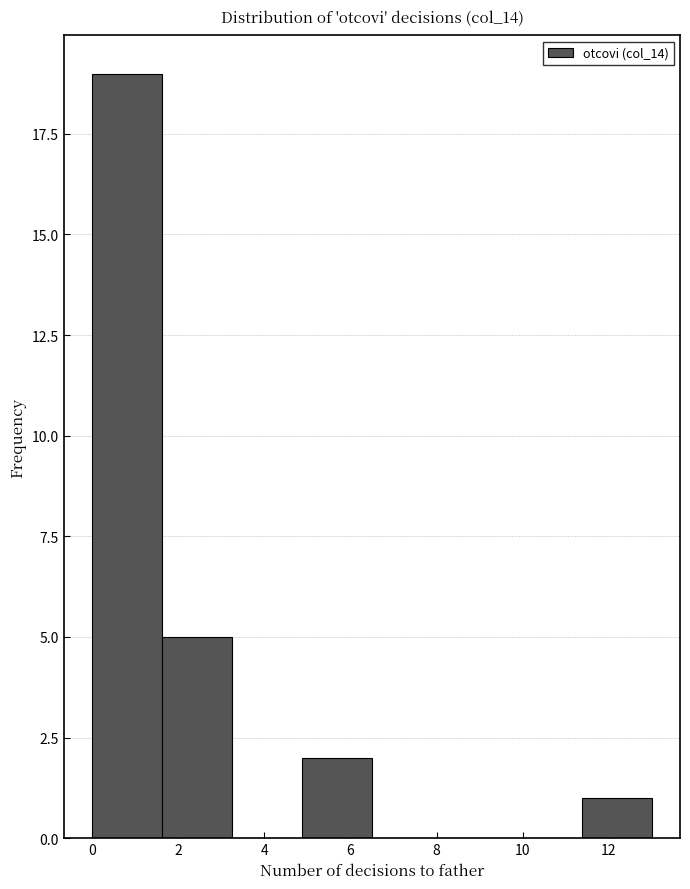

Reading left to right, transcribe this chart: for each bar, give the range it covers on the x-axis and its height. Neither the bar edges nor the heights are printed on the chart, so give them approximately, as read against the axes.

0.0 to 1.6: 19
1.6 to 3.2: 5
3.2 to 4.8: 0
4.8 to 6.6: 2
6.6 to 8.2: 0
8.2 to 9.8: 0
9.8 to 11.4: 0
11.4 to 13.0: 1